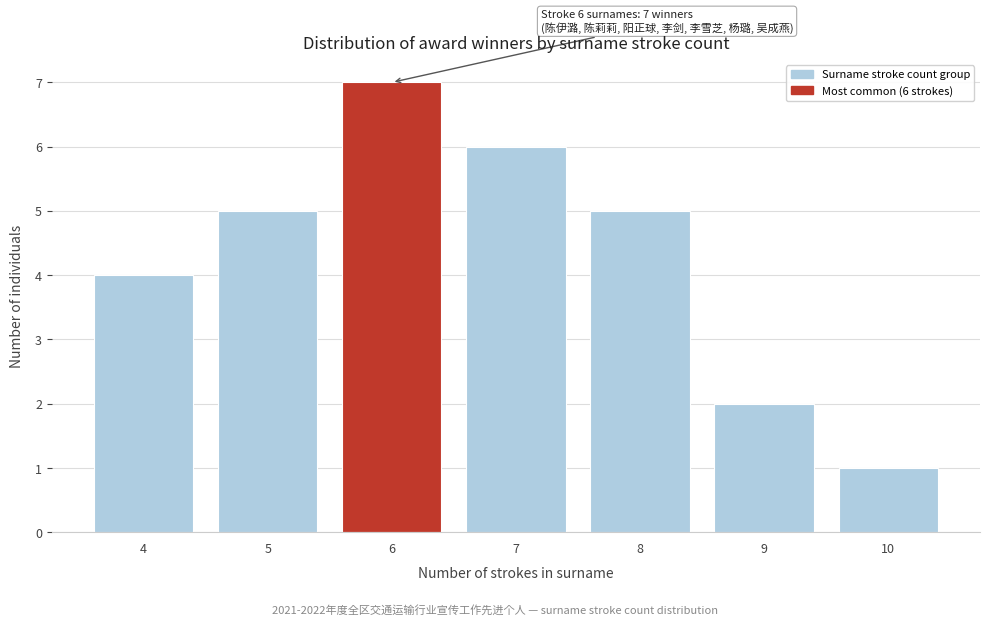

Reading left to right, list all the values displayed in this chart.

4=4	5=5	6=7	7=6	8=5	9=2	10=1